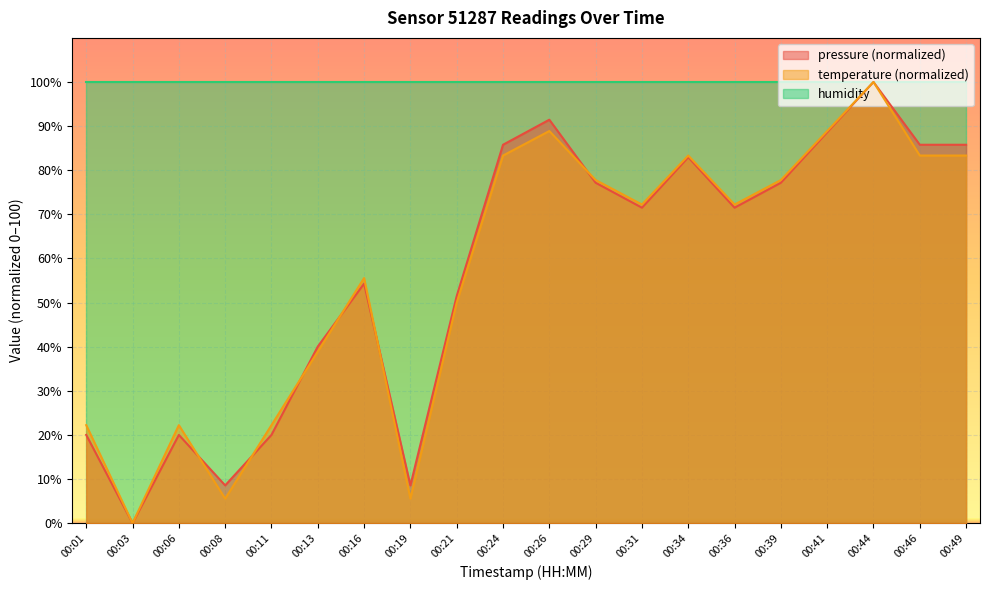

Which series changed the most between 00:01 and 00:49?

pressure (normalized)